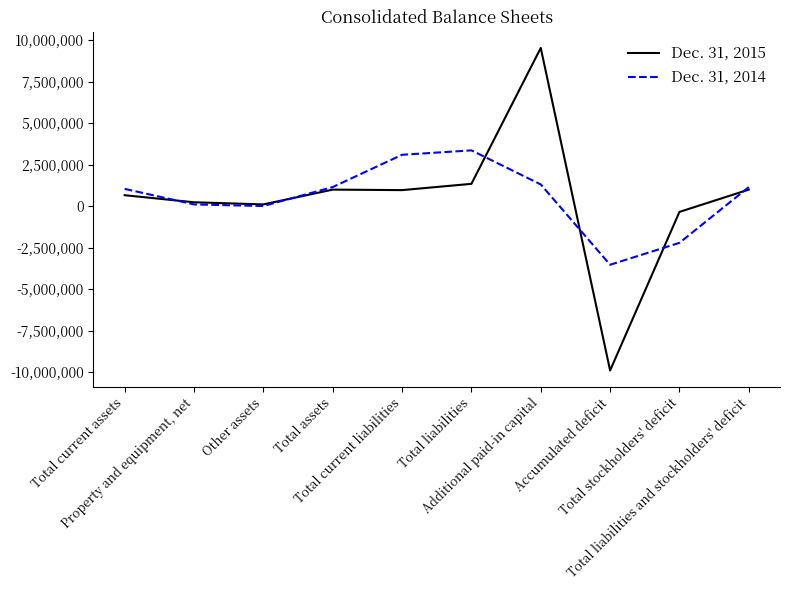

Does the chart have visible grid lines?

No